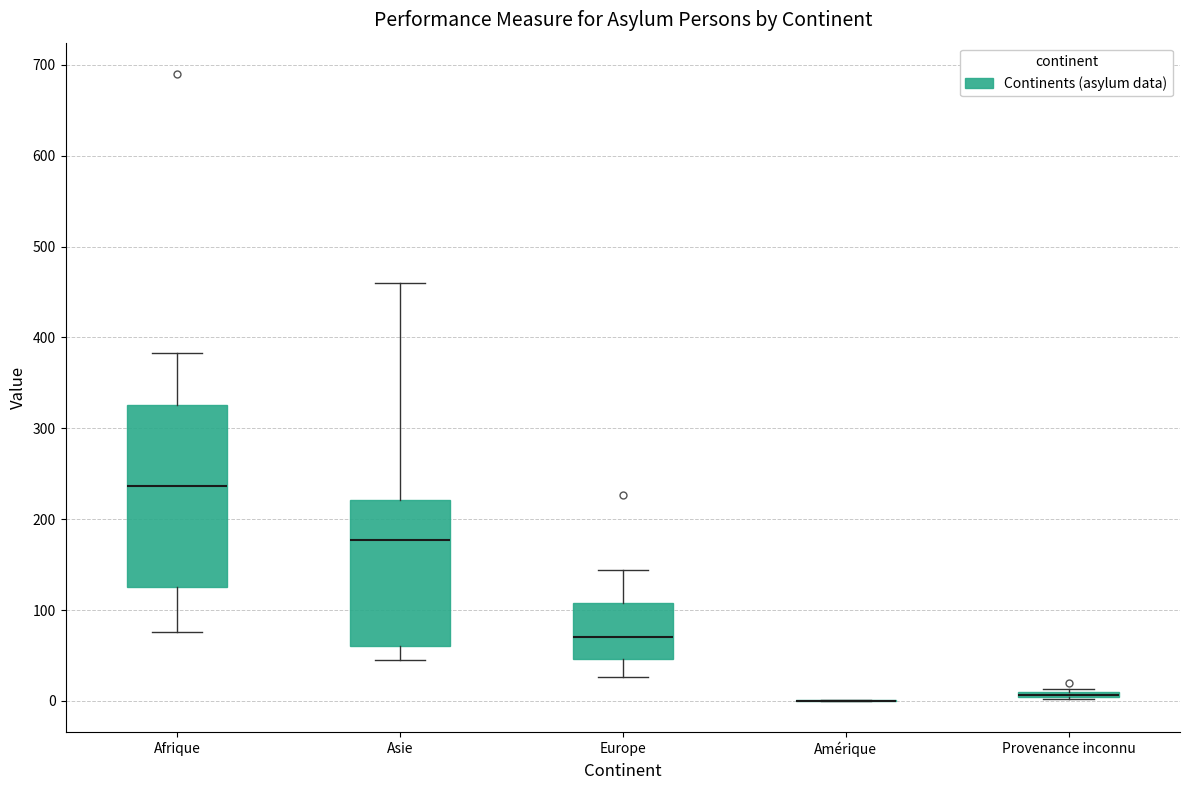

Where is the upper edge of the box for Provenance inconnu on the y-axis? The values are not printed on the chart, so give them approximately, as read against the axis.

10